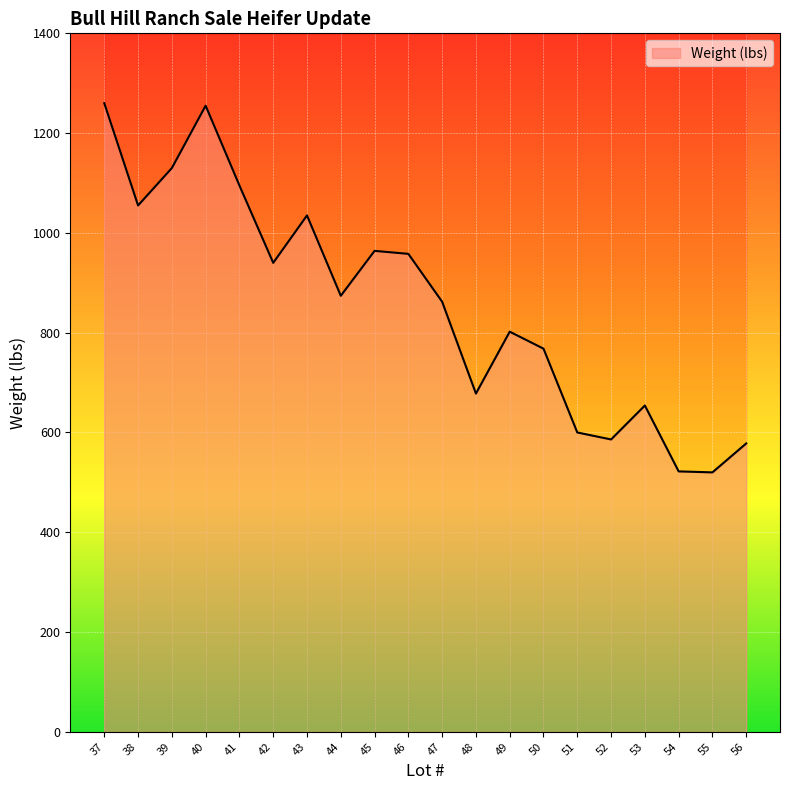

Reading left to right, list all the values displayed in this chart.

37=1260	38=1055	39=1130	40=1255	41=1095	42=940	43=1035	44=874	45=964	46=958	47=862	48=678	49=802	50=768	51=600	52=586	53=654	54=522	55=520	56=578